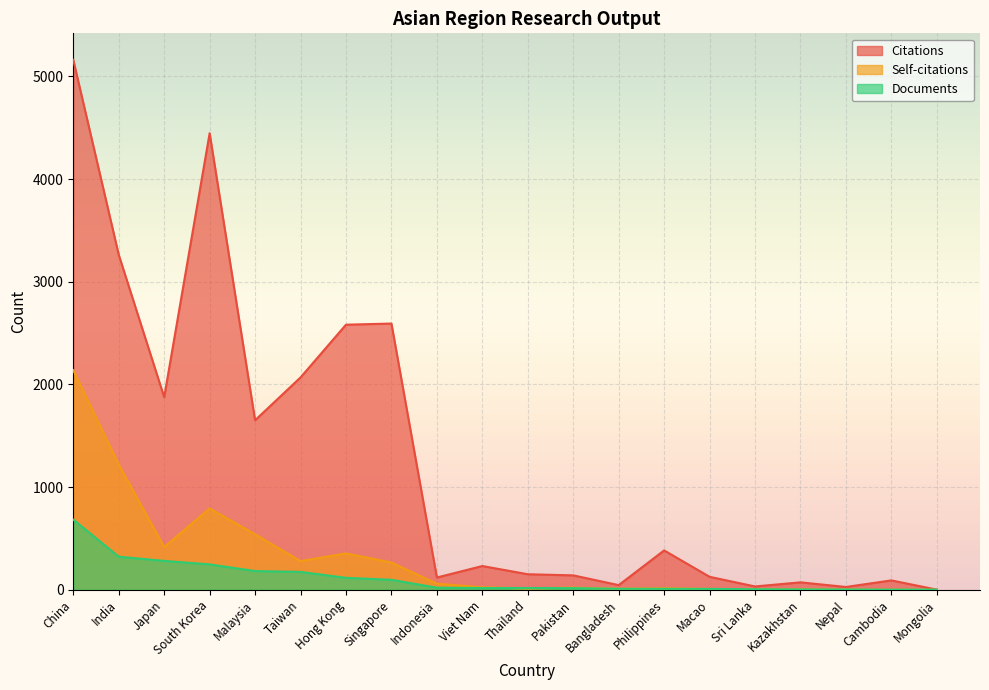

Where is the first local minimum for Citations?

Japan